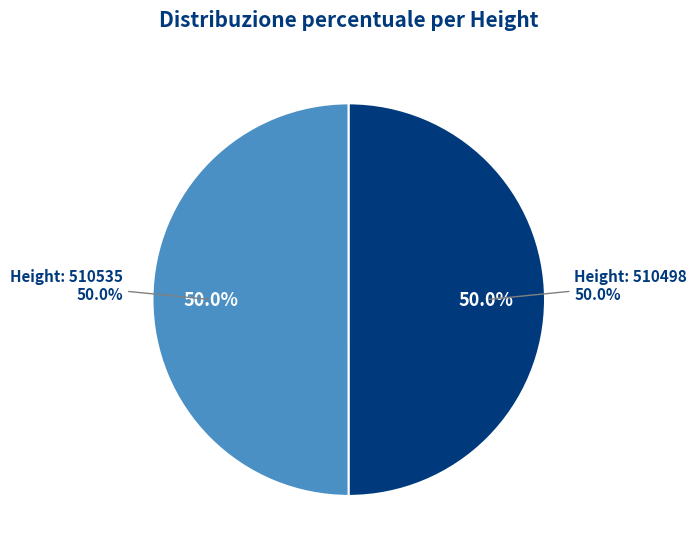

What portion of the pie excludes 510498?

50.0%